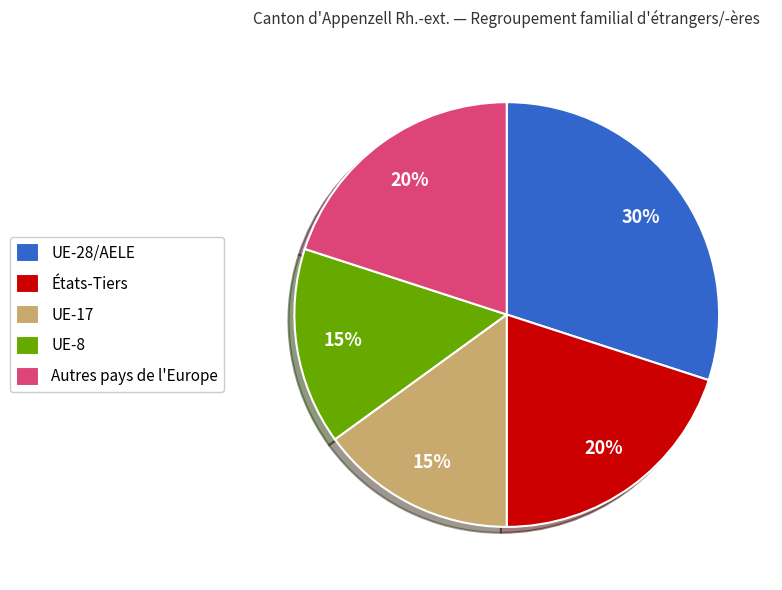

True or false: UE-8 accounts for 15% of the total.

True